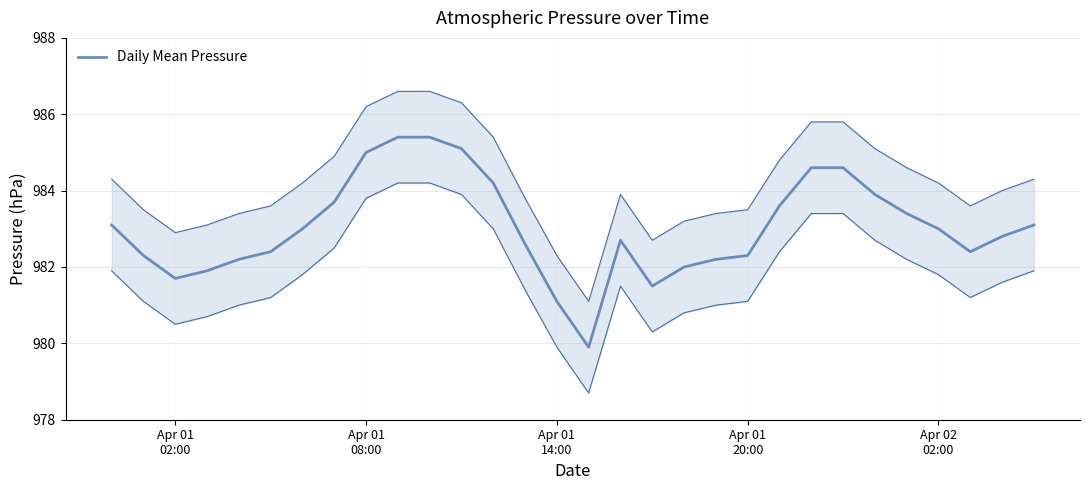

Is this an area chart (filled region under the line)?

No